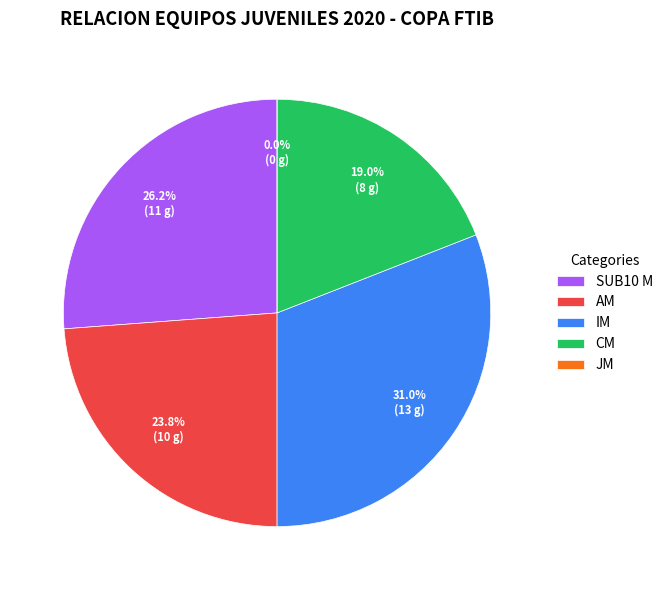

Count the number of slices in the pie.

5